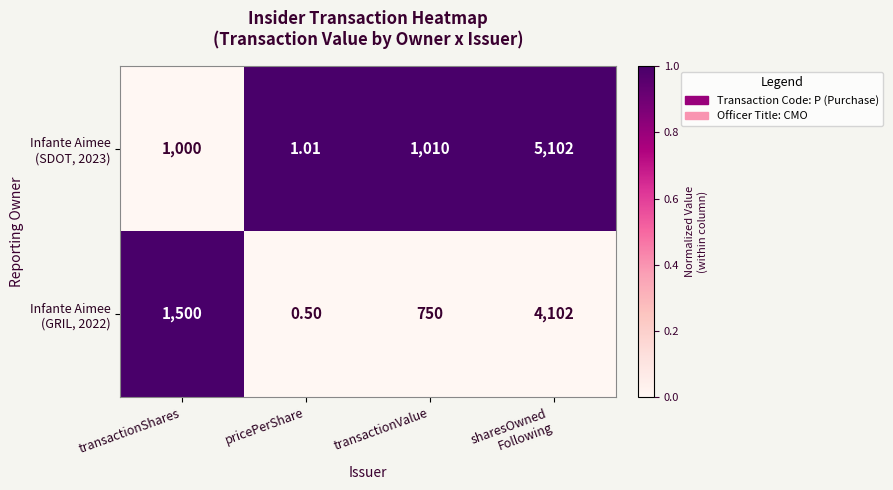

How many categories are shown in the chart?

4